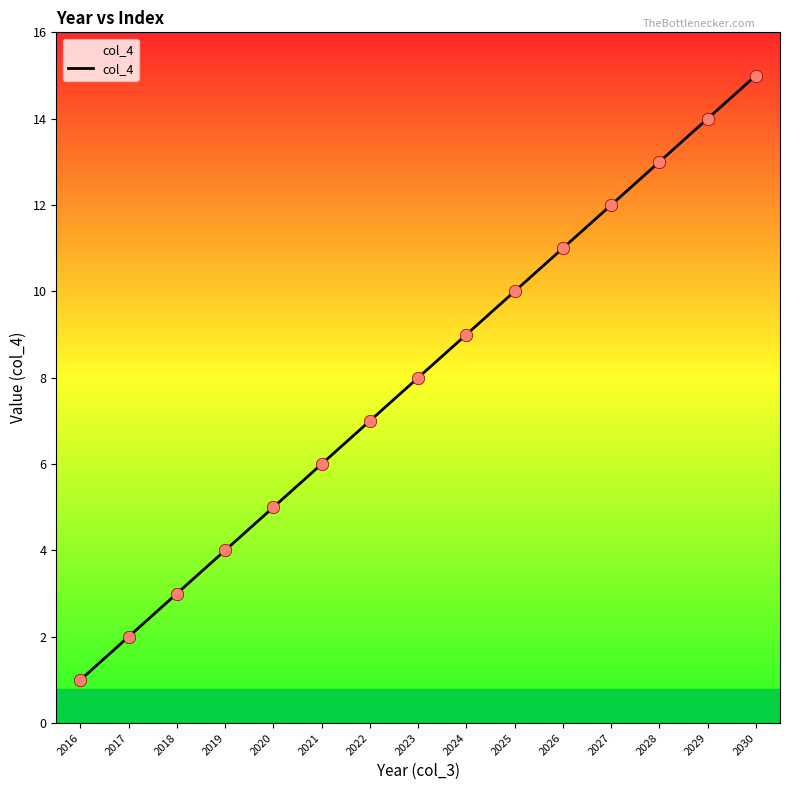

Approximately how many times larger is the value at 2026 compared to 2017?

5.5